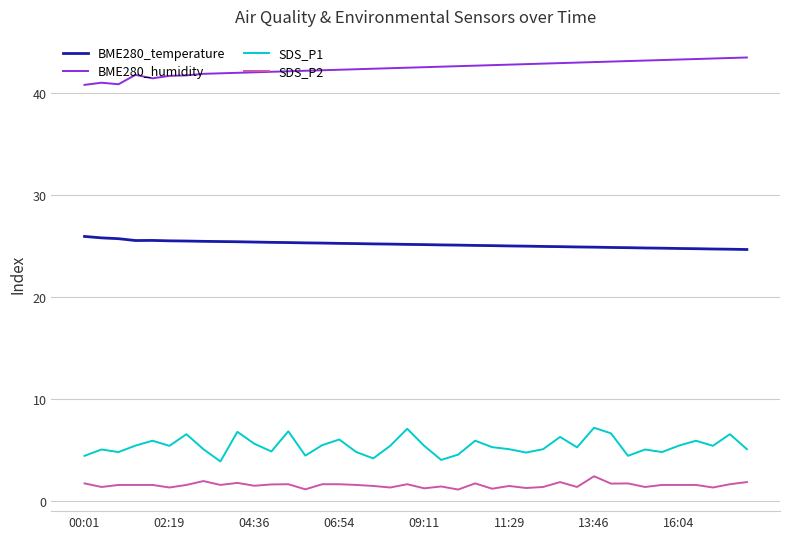

Rank the series by their maximum value, from highest to lowest.

BME280_humidity, BME280_temperature, SDS_P1, SDS_P2